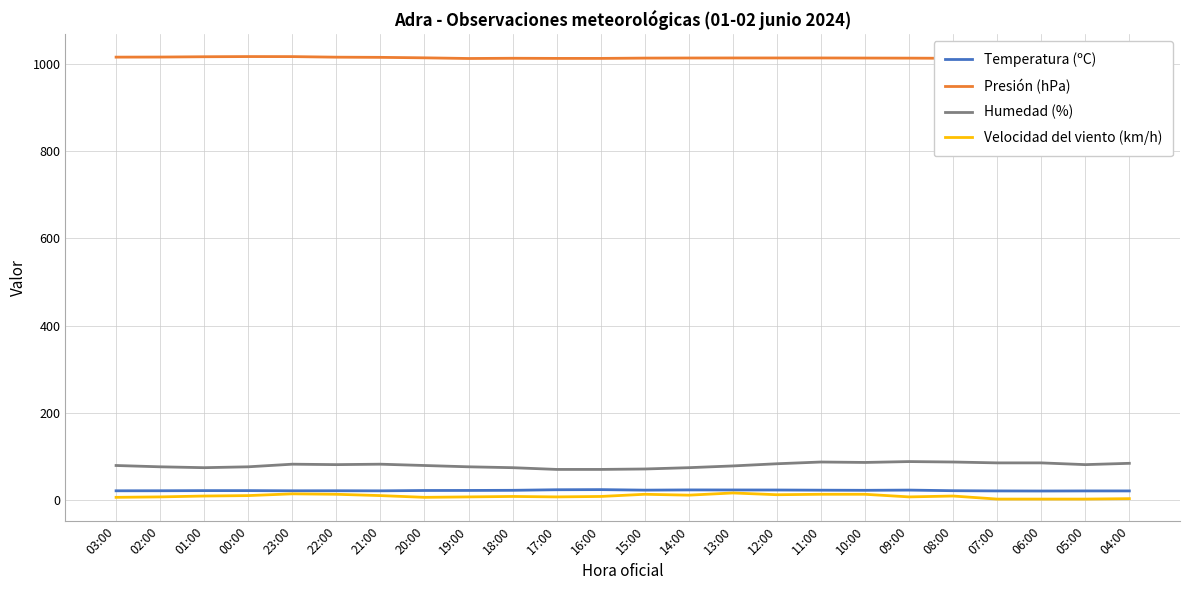

At 20:00, list the series in order from largest to smallest.

Presión (hPa), Humedad (%), Temperatura (ºC), Velocidad del viento (km/h)